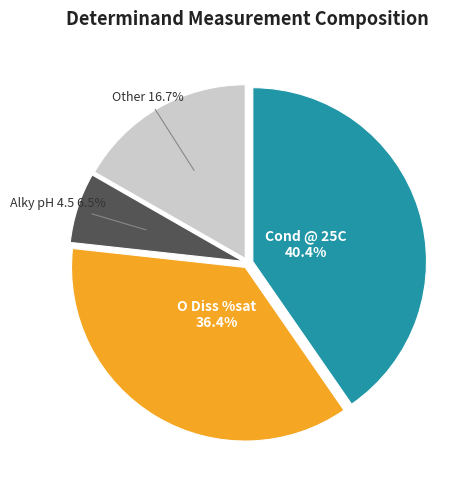

Is there a majority slice in this chart?

No